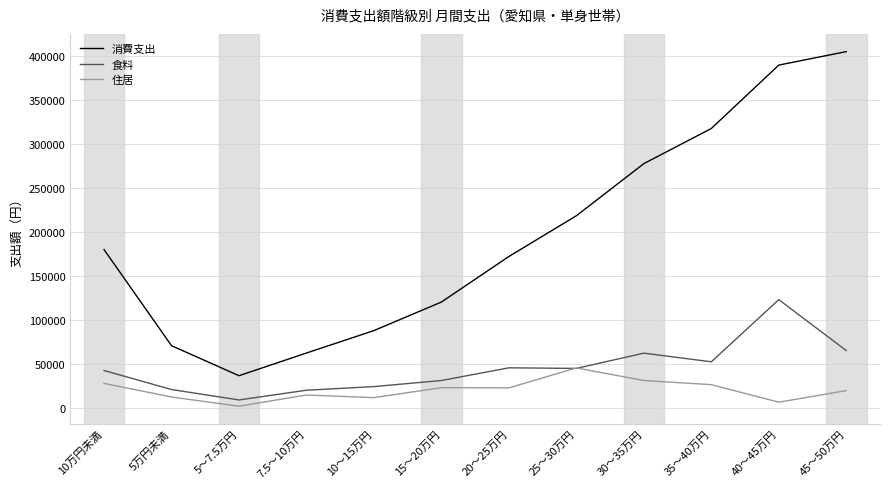

Between 5～7.5万円 and 20～25万円, which series saw the biggest shift?

消費支出